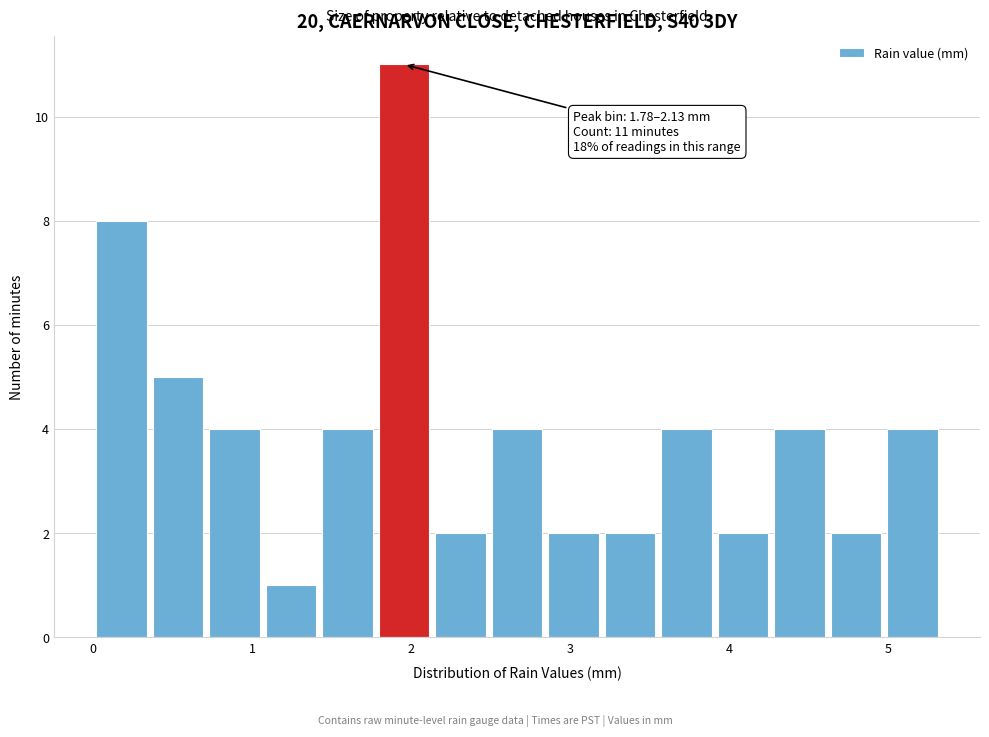

Read against the x-axis, roughly where is the centre of the tallest bar?

2.0